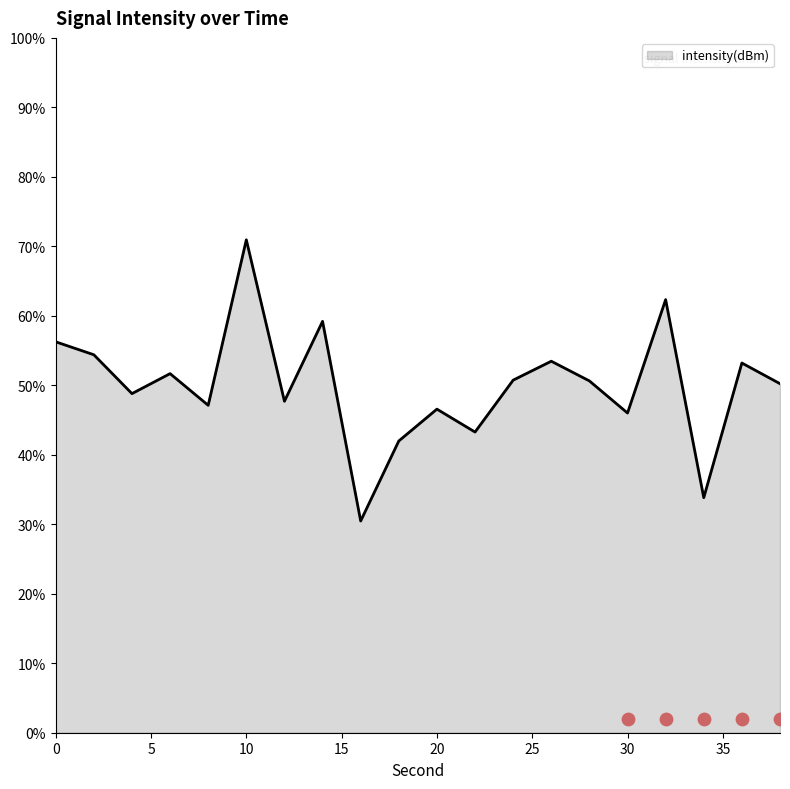

Between 32 and 4, which is larger?

32